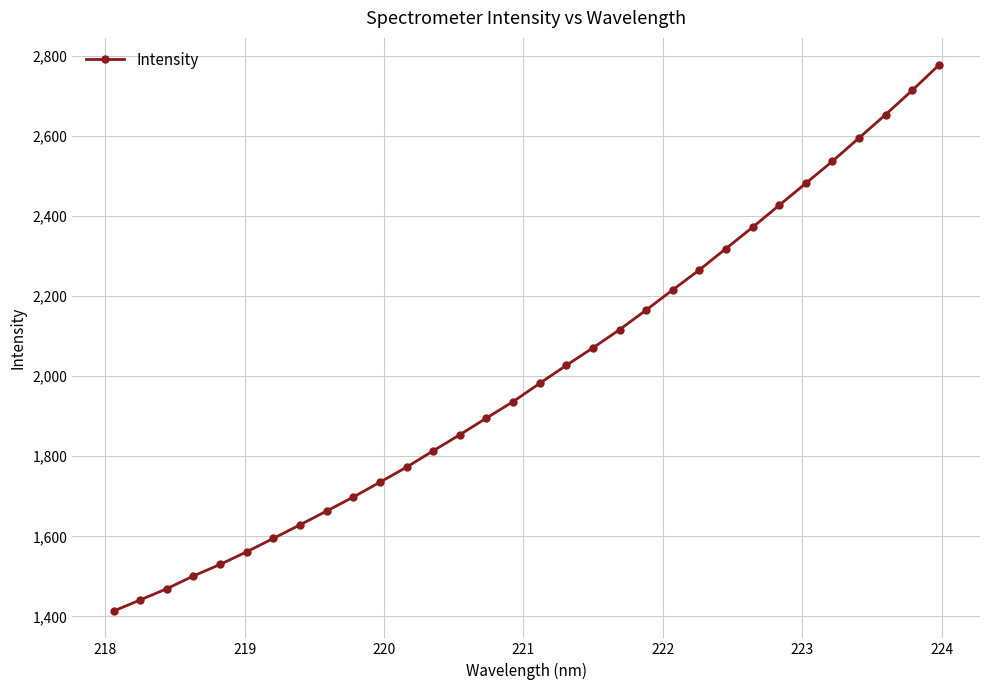

What is the maximum value shown in the chart?

2776.3